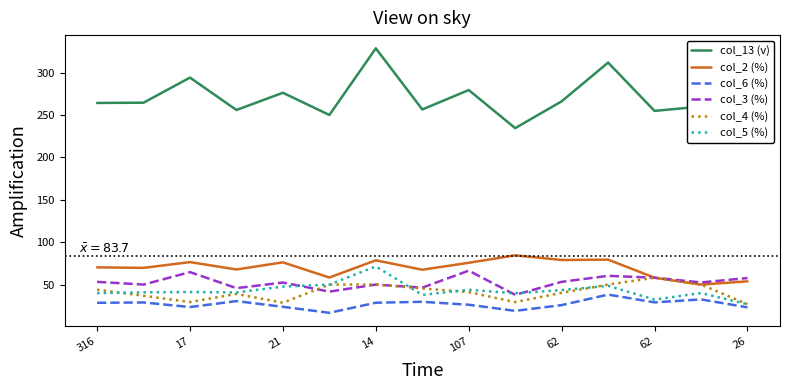

Does the chart display data point markers on the line(s)?

No